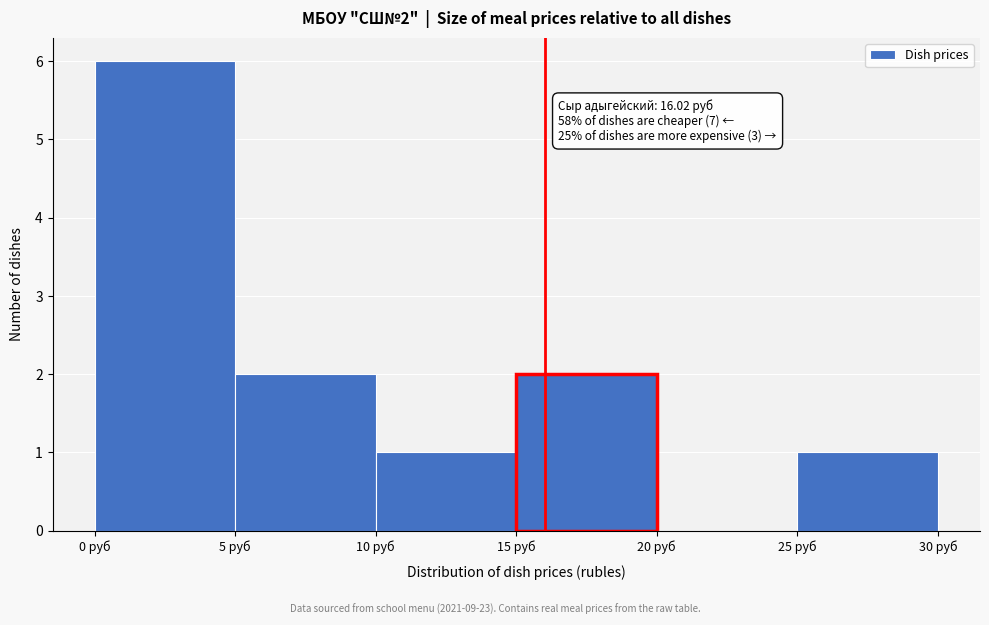

Which range on the x-axis has the tallest bar?

0 to 5